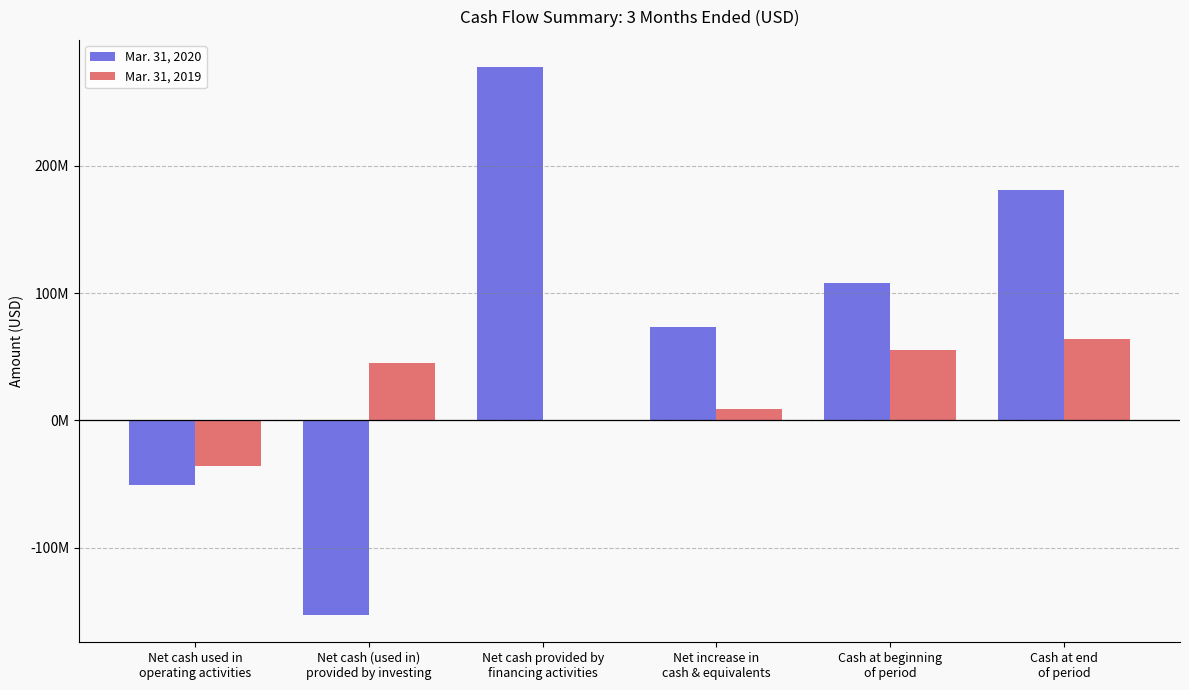

What are all the series names shown in the legend?

Mar. 31, 2020, Mar. 31, 2019